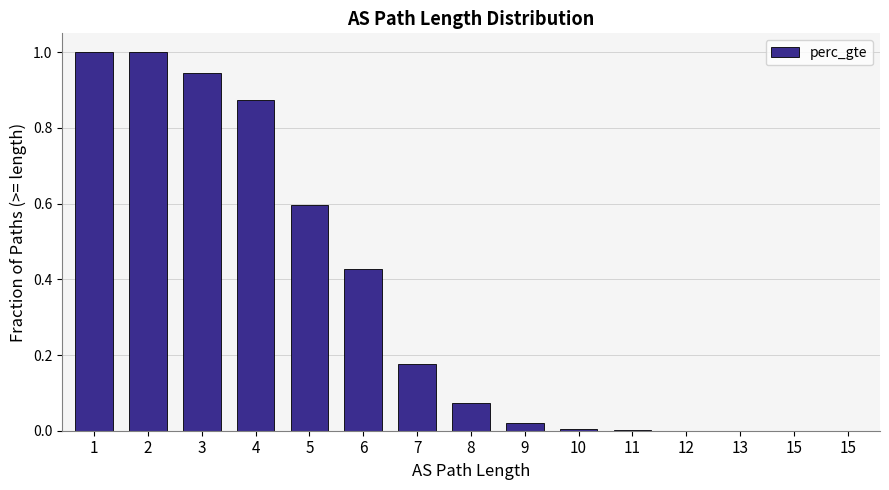

Are the bars horizontal?

No